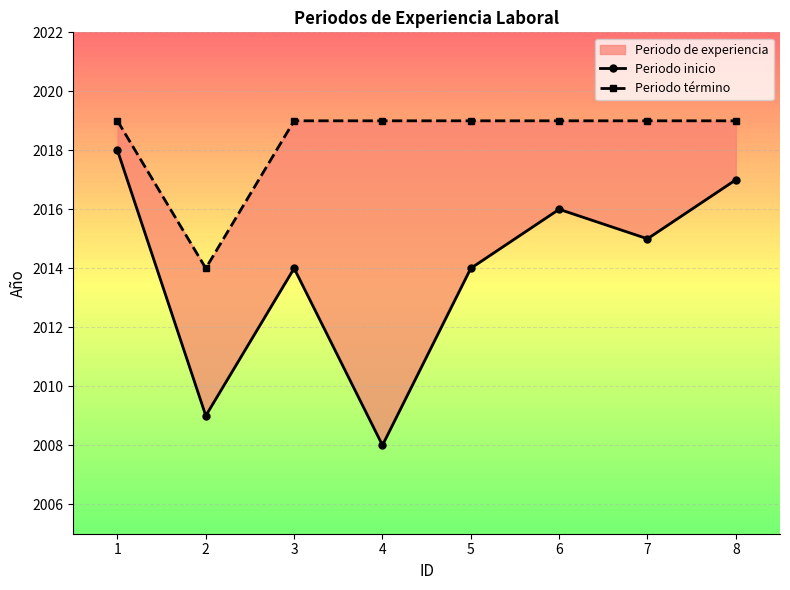

How many data points does each series have?

8